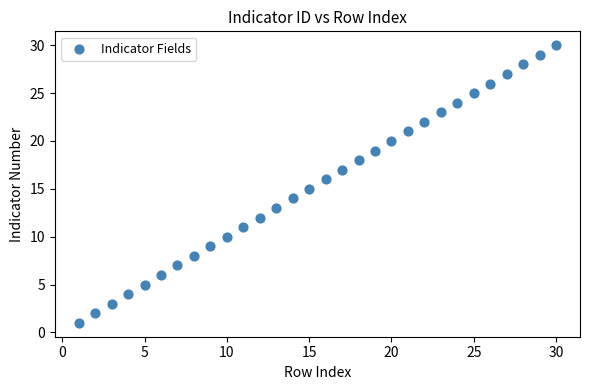

What is the range of Y values (max minus min)?

29